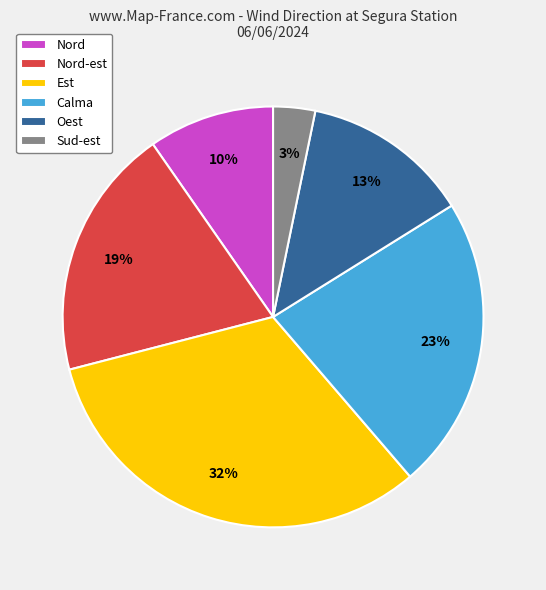

To the nearest percent, what is the average slice percentage?

17%